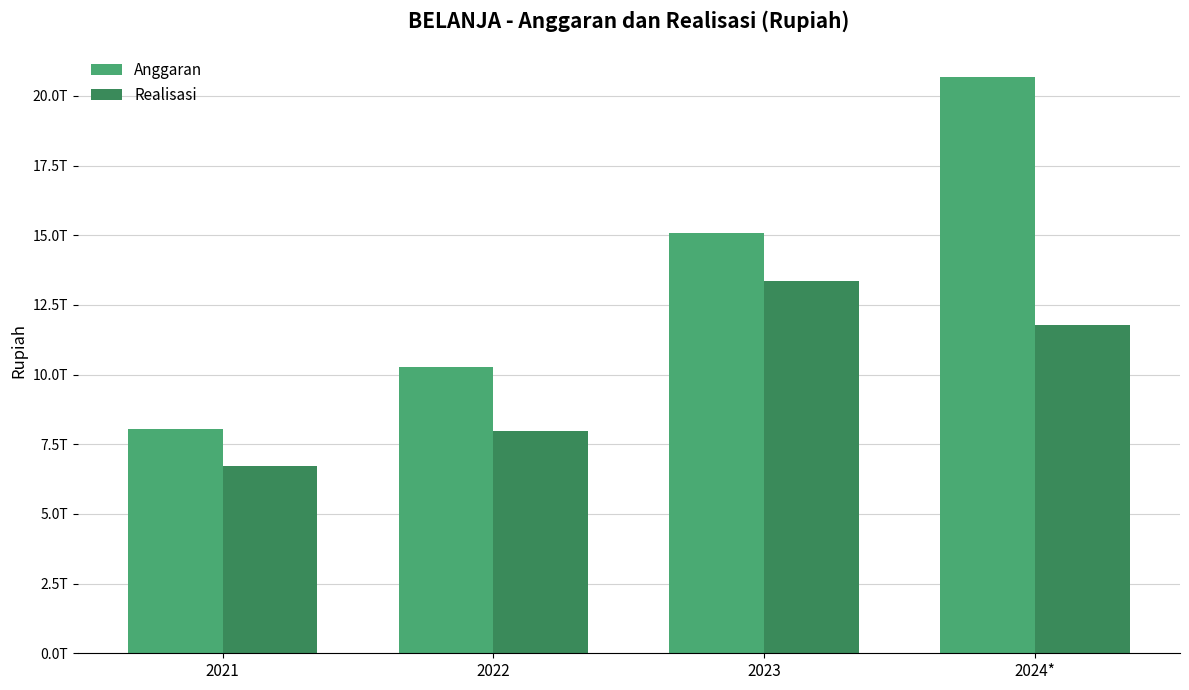

Are the bars horizontal?

No